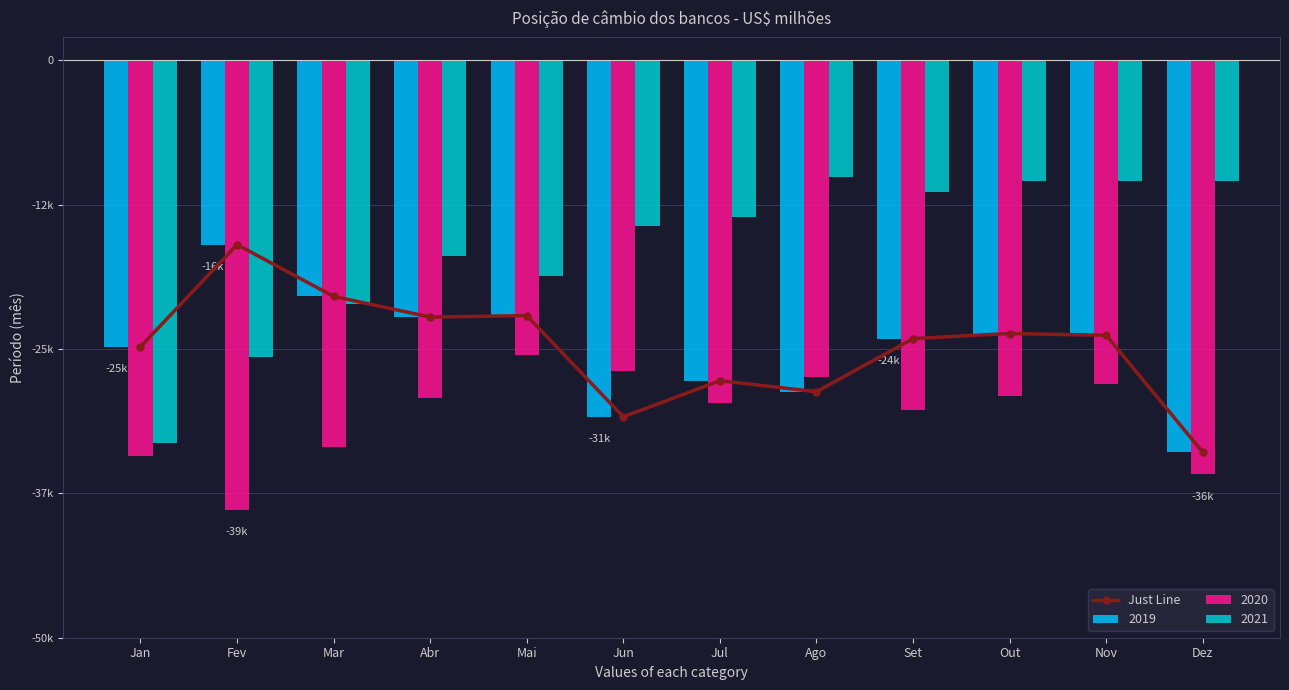

Reading left to right, transcribe all the data shown in this chart.

Jan=-24800.7	Fev=-15953.0	Mar=-20435.0	Abr=-22222.1	Mai=-22099.2	Jun=-30866.5	Jul=-27738.5	Ago=-28691.3	Set=-24092.1	Out=-23649.8	Nov=-23804.3	Dez=-33930.6